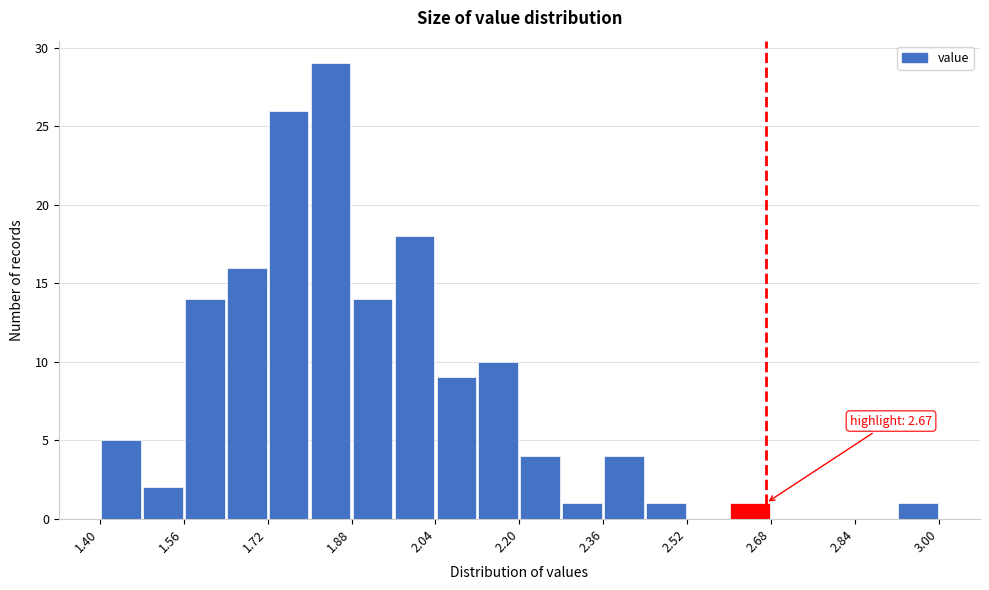

Which range on the x-axis has the tallest bar?

1.80 to 1.88